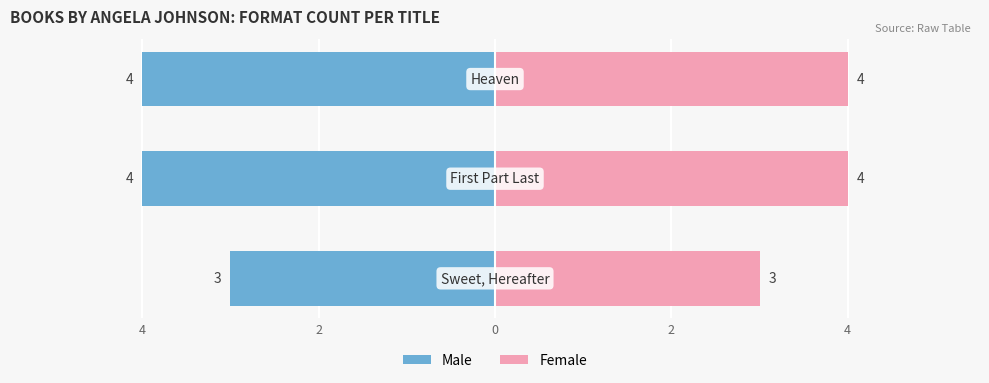

Reading left to right, what are all the values shown in this chart?

Male: 4=-3	2=-4	0=-4
Female: 4=3	2=4	0=4